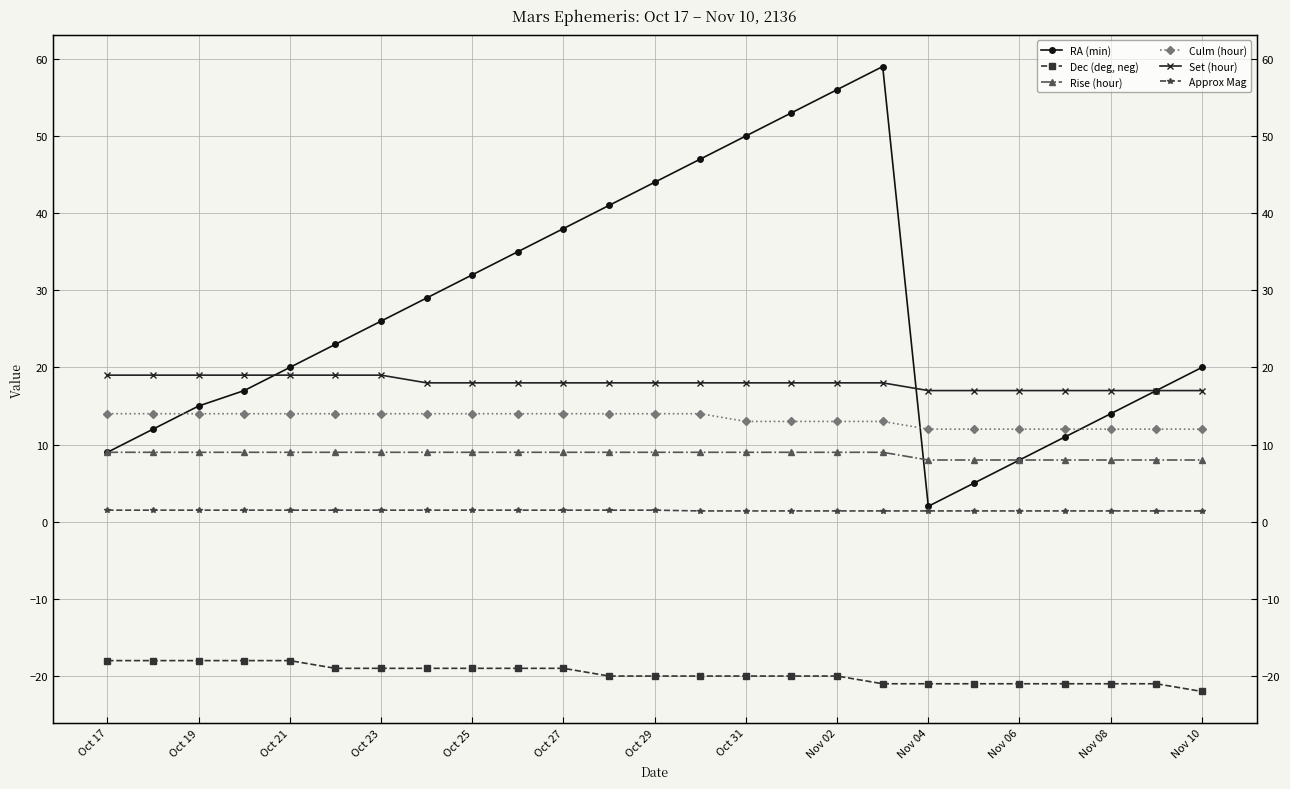

What is the lowest value of the RA (min) series?

2.0